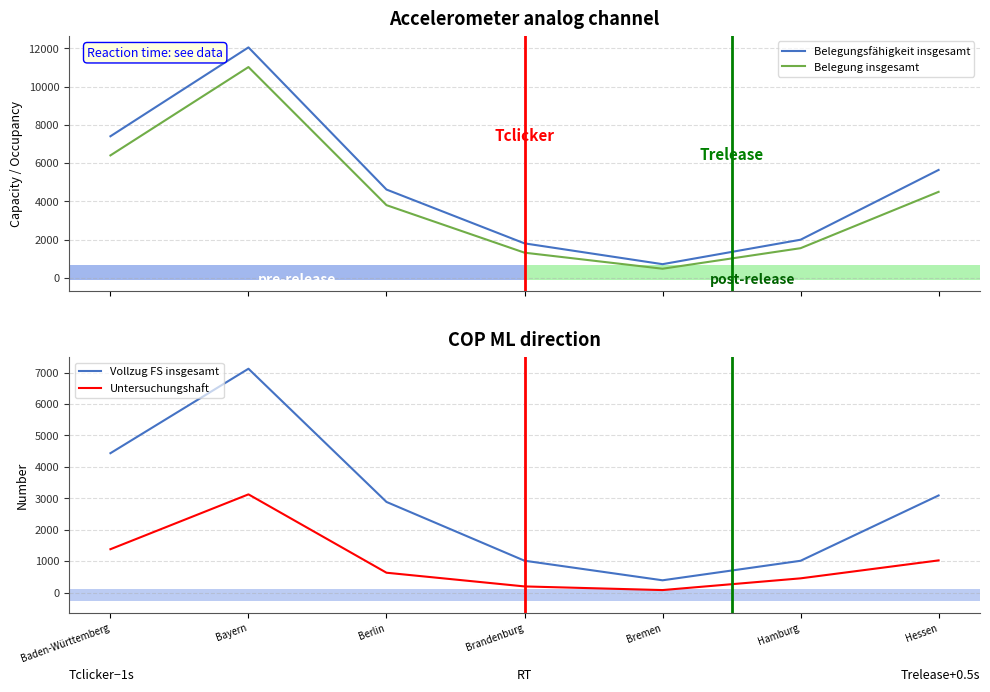

Reading left to right, transcribe all the data shown in this chart.

Belegungsfähigkeit insgesamt: Baden-Württemberg=7404	Bayern=12045	Berlin=4621	Brandenburg=1810	Bremen=724	Hamburg=2001	Hessen=5645
Belegung insgesamt: Baden-Württemberg=6405	Bayern=11018	Berlin=3806	Brandenburg=1324	Bremen=486	Hamburg=1559	Hessen=4501
Vollzug FS insgesamt: Baden-Württemberg=4435	Bayern=7122	Berlin=2884	Brandenburg=1014	Bremen=391	Hamburg=1012	Hessen=3090
Untersuchungshaft: Baden-Württemberg=1380	Bayern=3125	Berlin=632	Brandenburg=196	Bremen=80	Hamburg=453	Hessen=1024